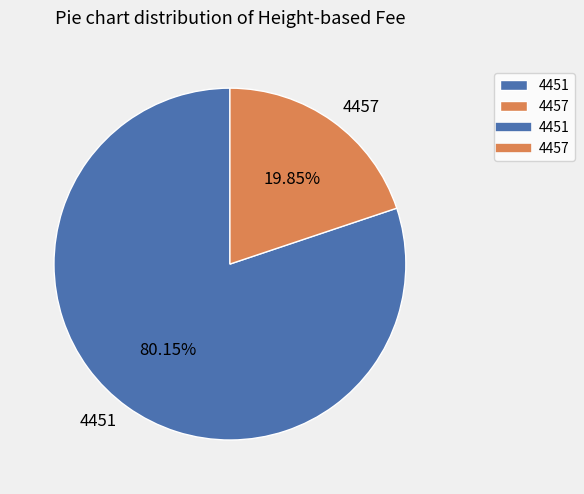

Rank the categories by value from highest to lowest.

4451, 4457